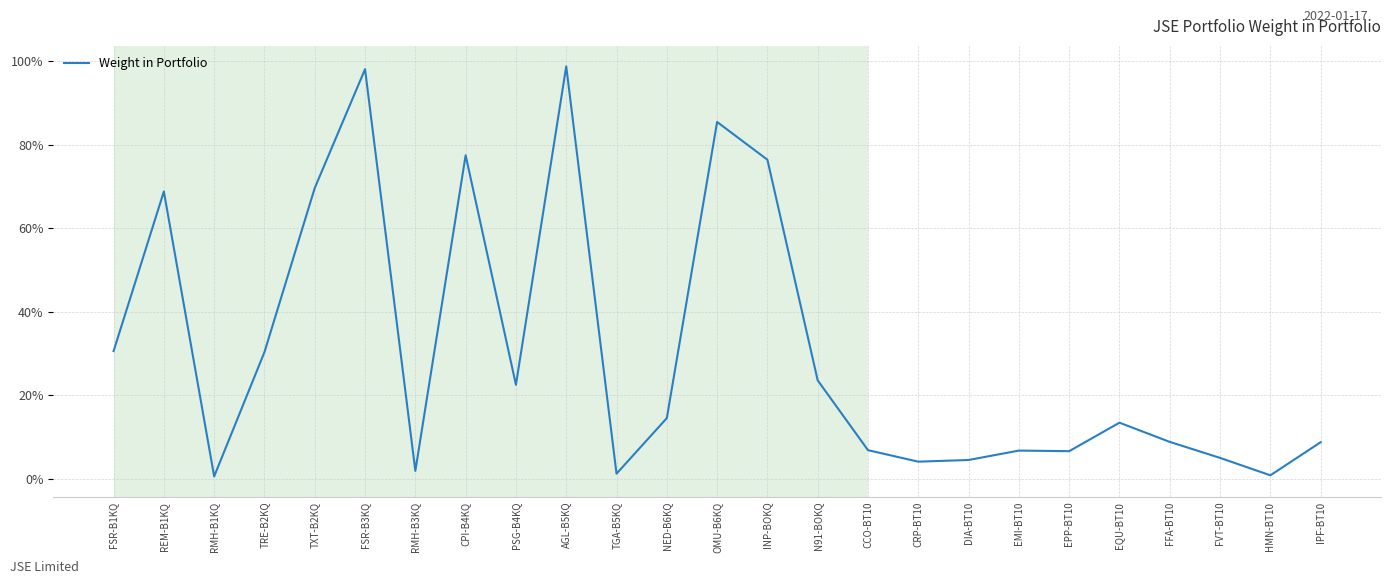

What position from the right is N91-BOKQ?

11